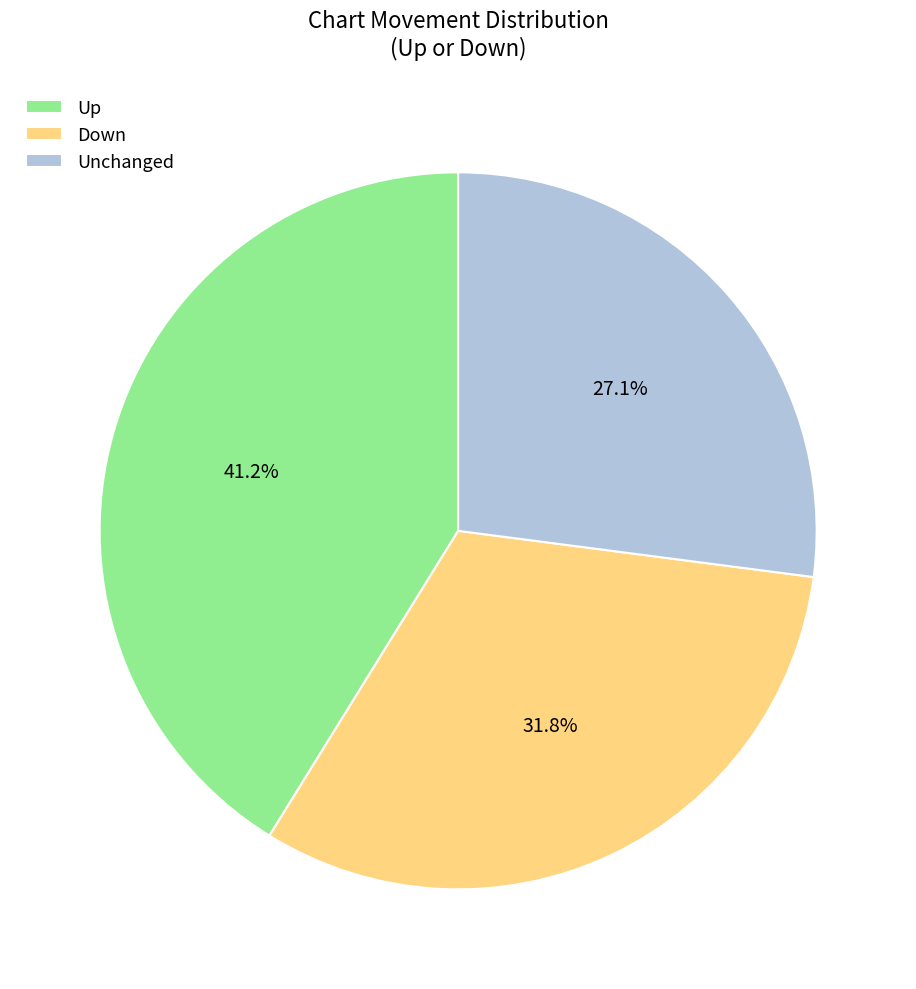

Is Down the majority of the pie?

No